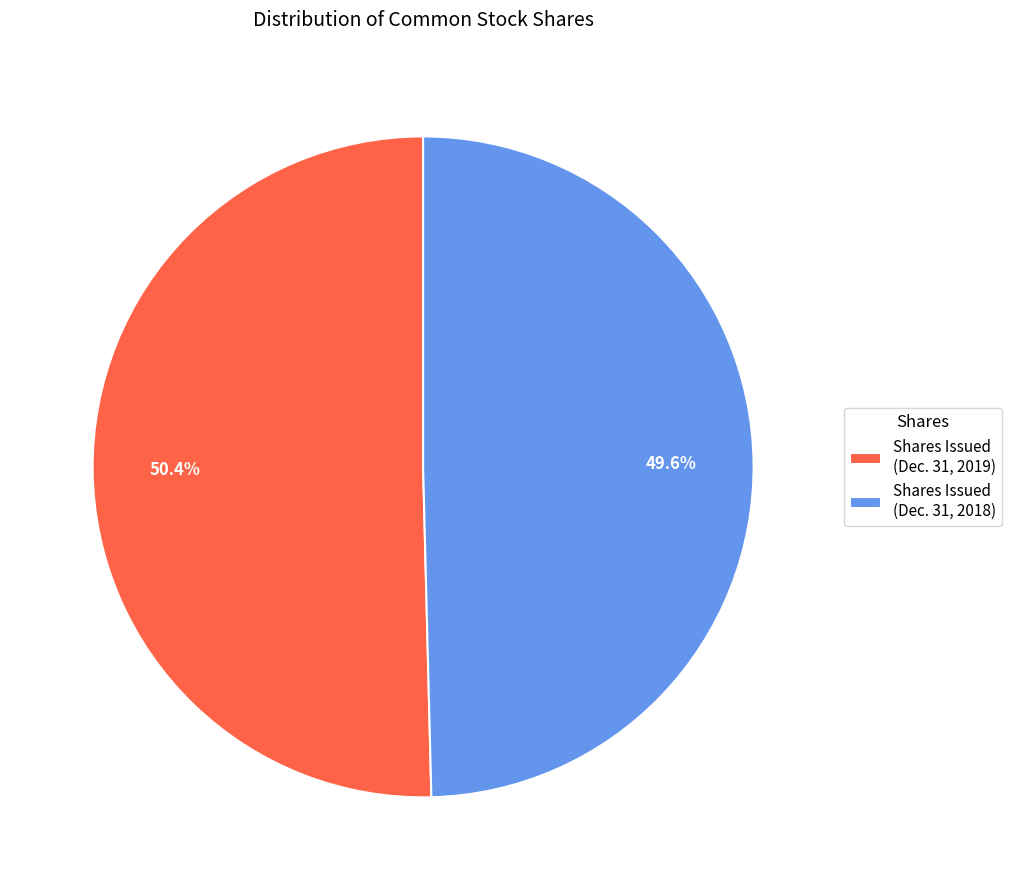

Is the sum of Shares Issued (Dec. 31, 2019) and Shares Issued (Dec. 31, 2018) greater than half?

Yes